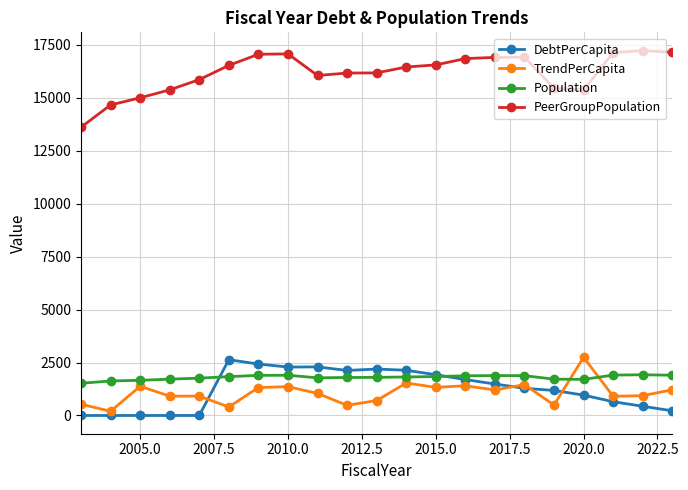

True or false: PeerGroupPopulation and TrendPerCapita cross at least once.

False